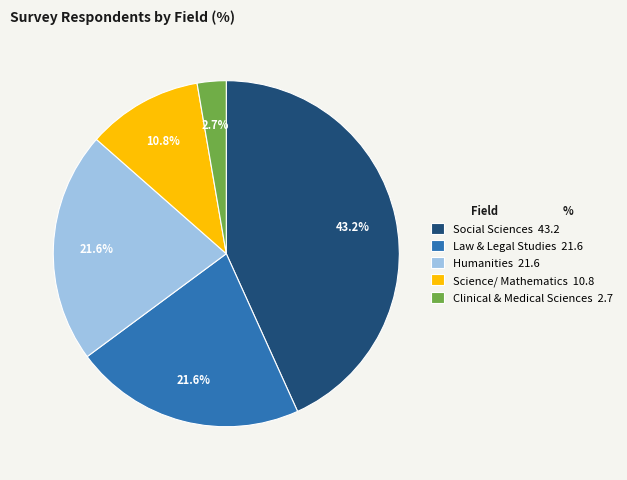

Is there any slice that represents more than half of the pie?

No